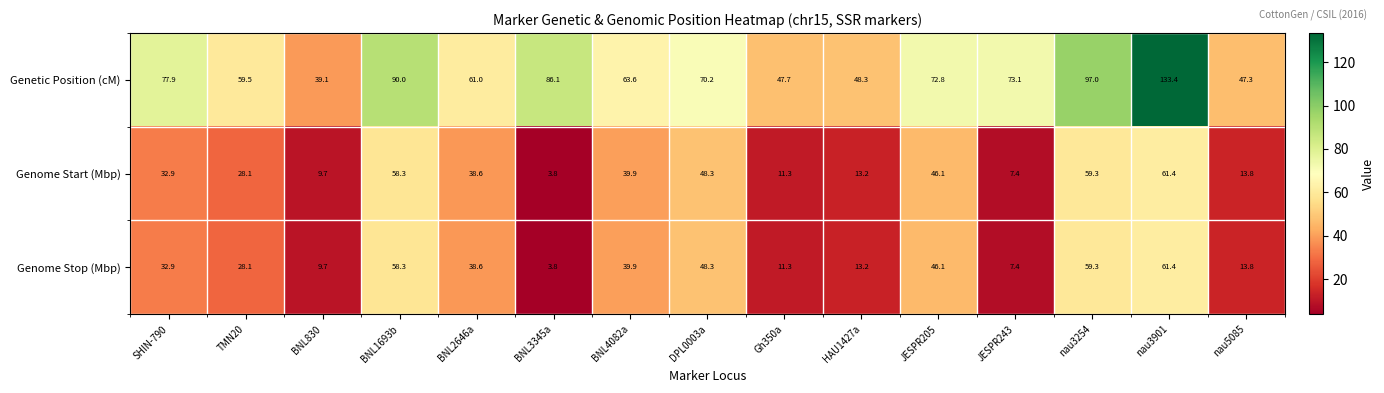

List the labels in order of Genome Stop (Mbp) value, largest first.

nau3901, nau3254, BNL1693b, DPL0003a, JESPR205, BNL4082a, BNL2646a, SHIN-790, TMN20, nau5085, HAU1427a, Gh350a, BNL830, JESPR243, BNL3345a